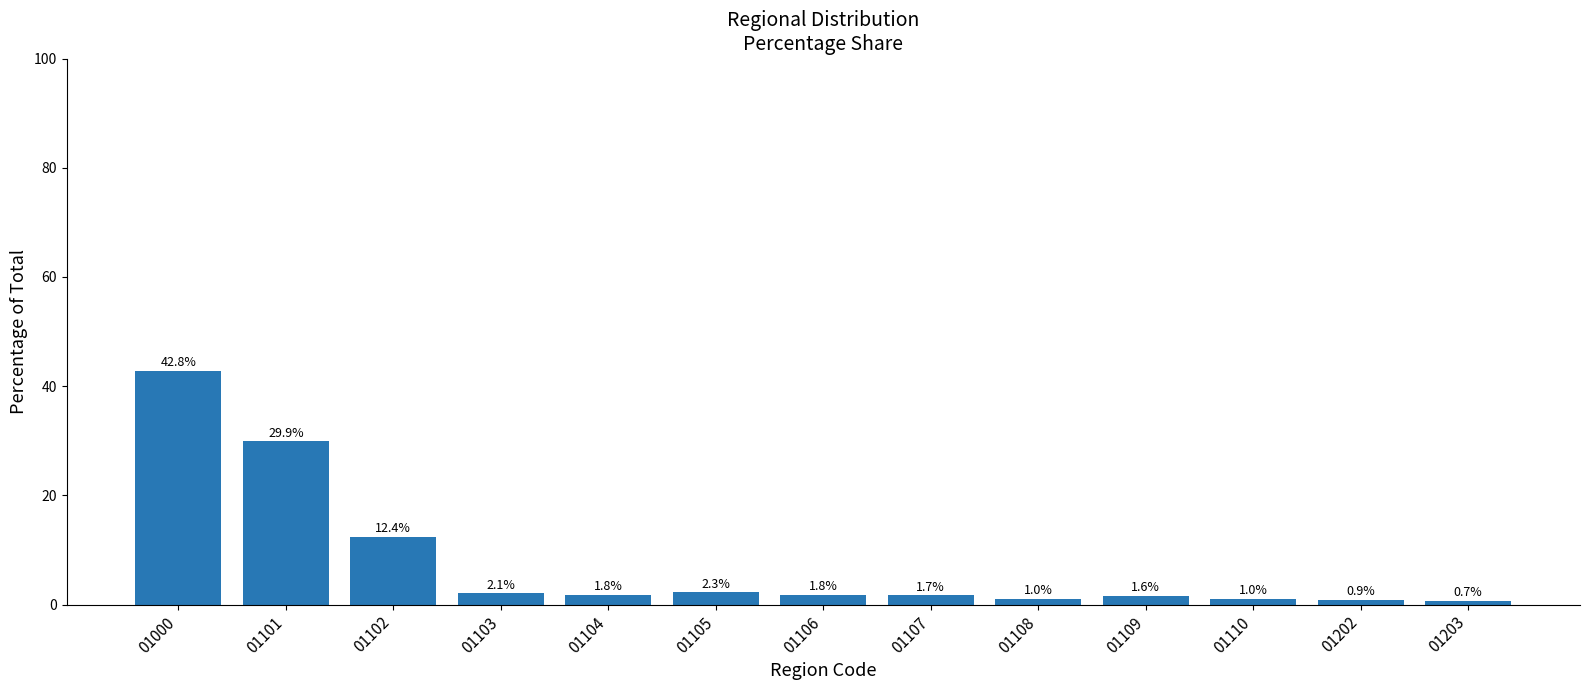

What is the value of the 2nd bar from the left?

29.9